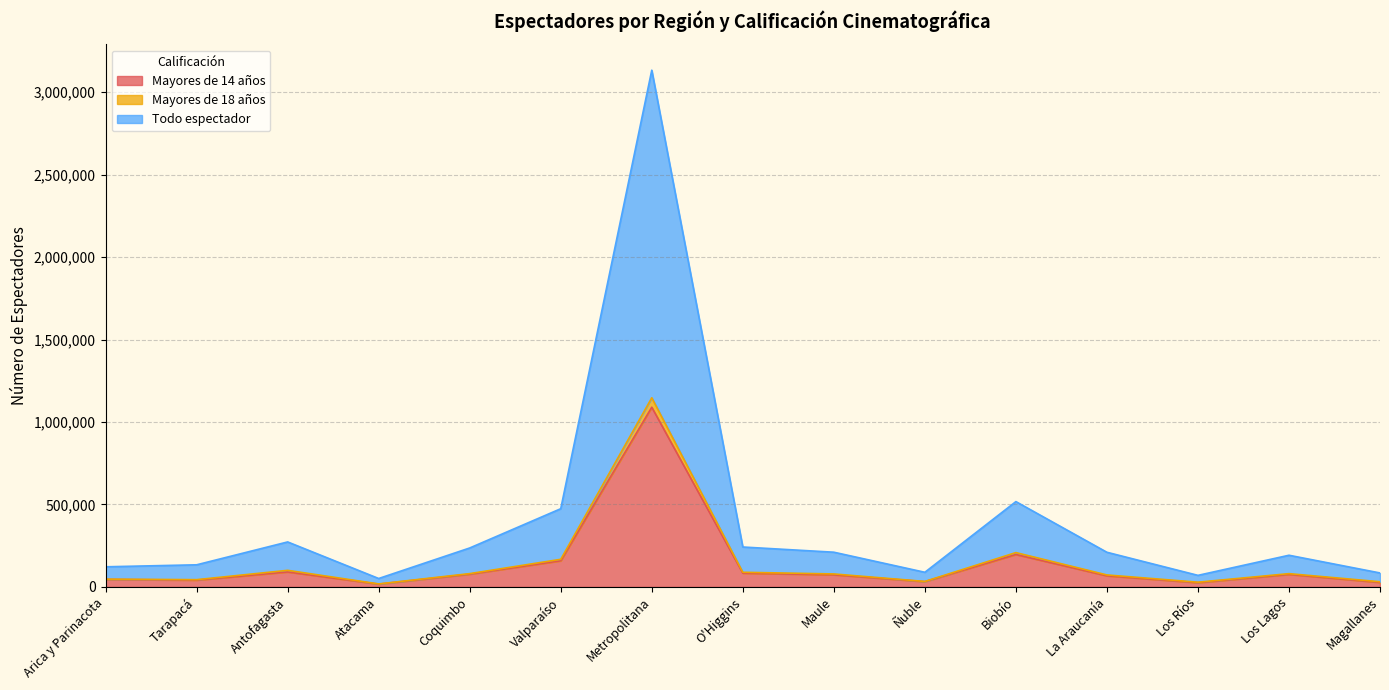

True or false: Mayores de 14 años and Mayores de 18 años cross at least once.

False